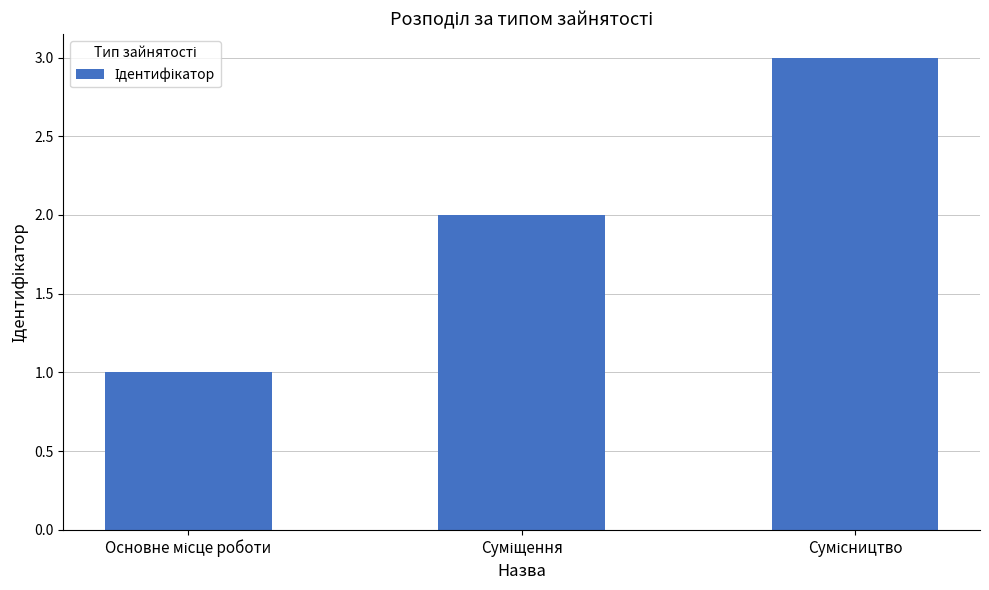

What is the sum of all values?

6